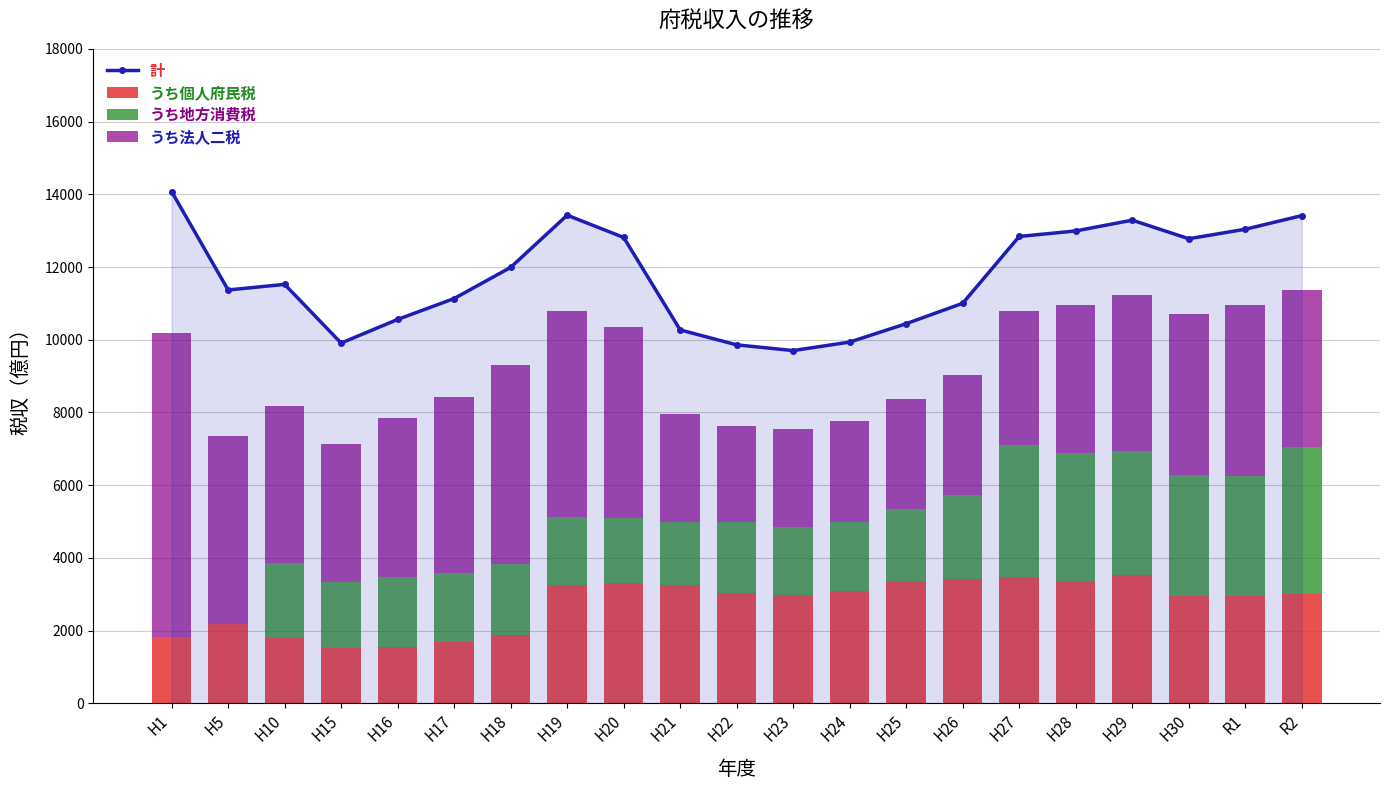

Which series has the largest total across all categories?

計